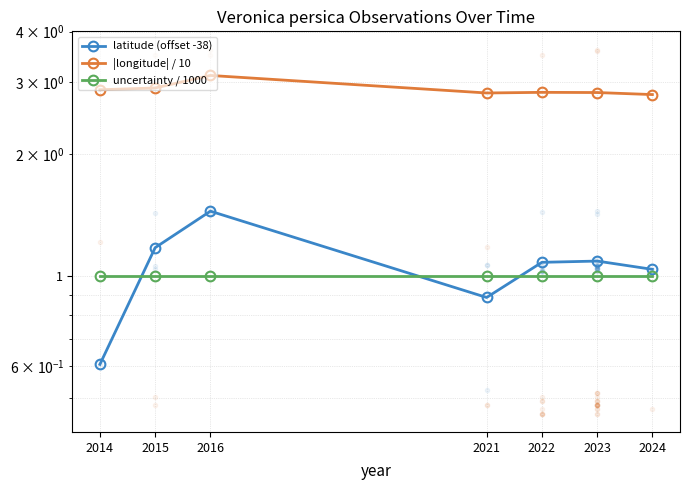

Does the chart display data point markers on the line(s)?

Yes